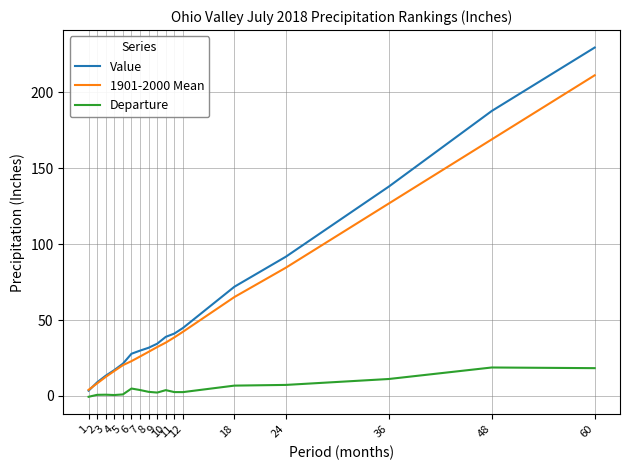

The value of Value at 7 is 44.4. True or false?

False